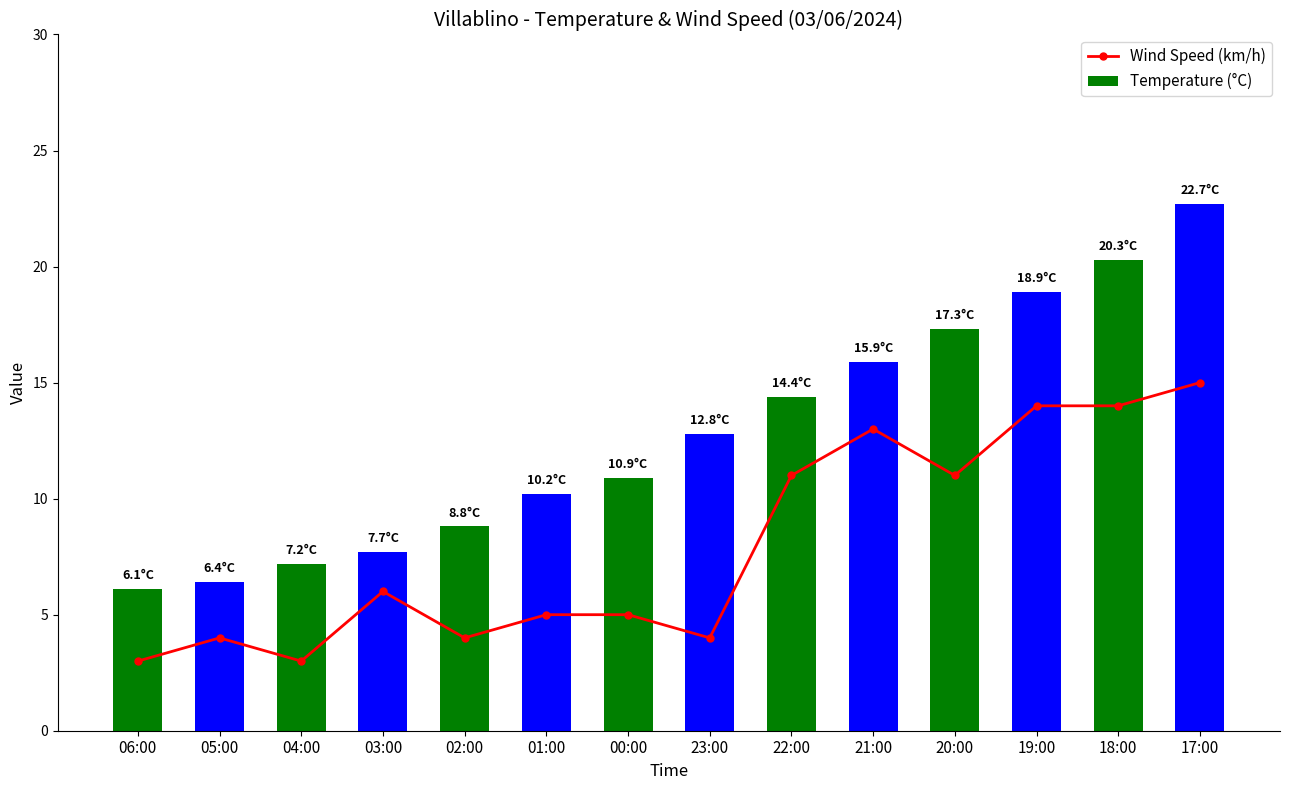

Is it true that Wind Speed (km/h) equals 14.0 at 19:00?

True